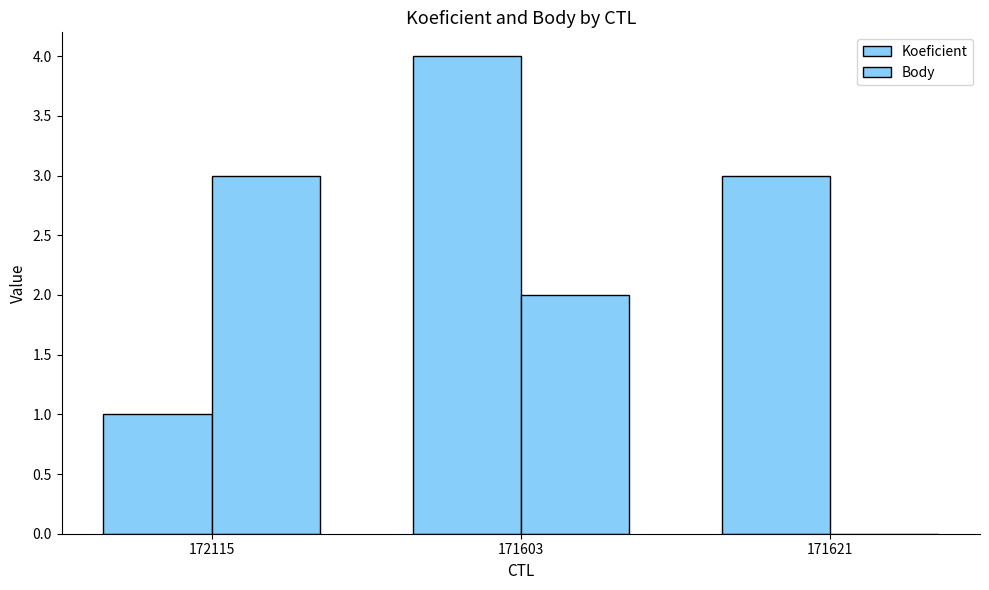

How many categories are shown in the chart?

3